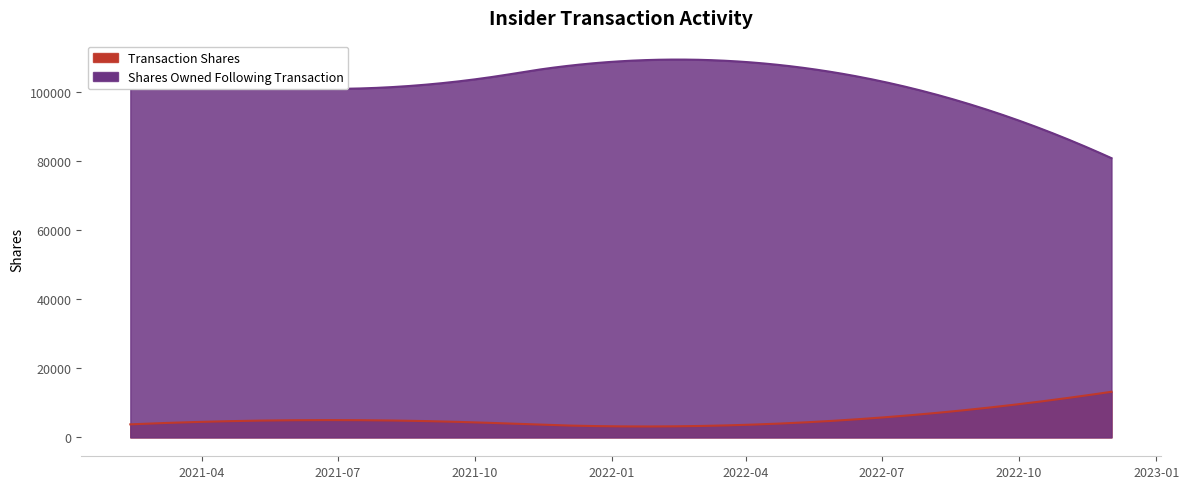

At which label is Transaction Shares closest to 8308?

2021-06-16